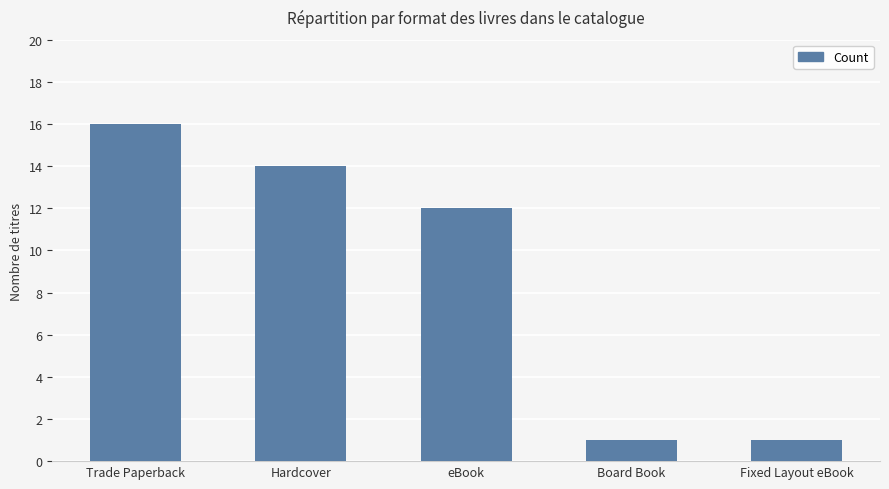

Reading left to right, list all the values displayed in this chart.

Trade Paperback=16	Hardcover=14	eBook=12	Board Book=1	Fixed Layout eBook=1